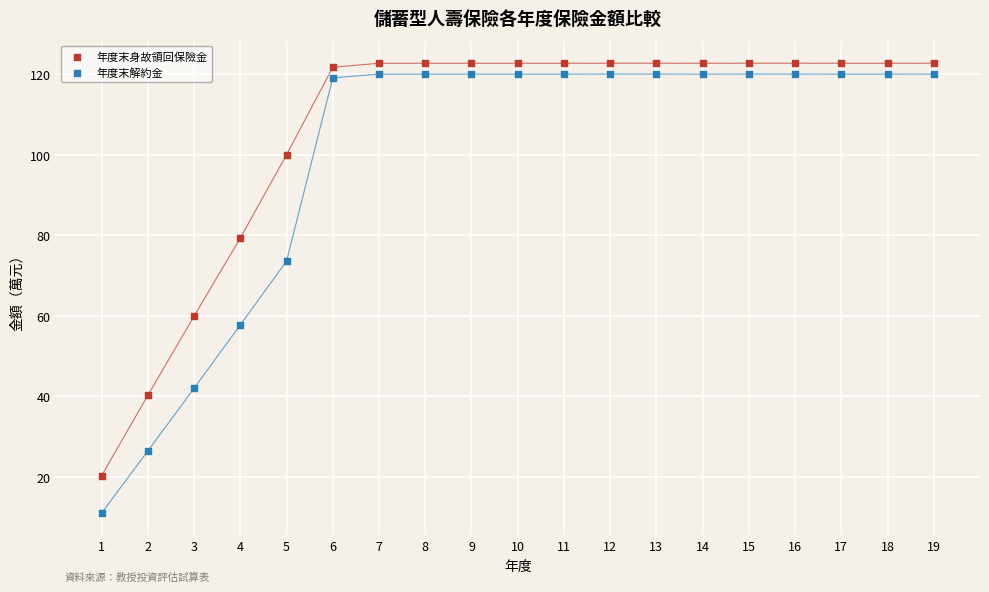

Which series contains the lowest Y value?

年度末解約金